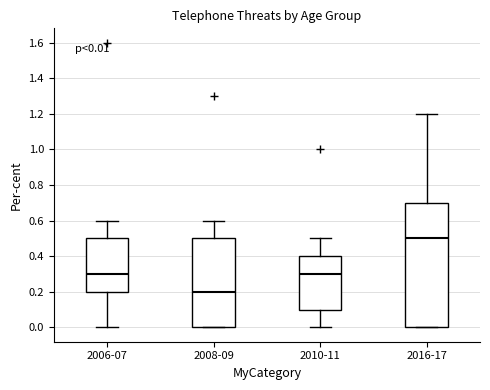

Which box's median line is the lowest?

2008-09